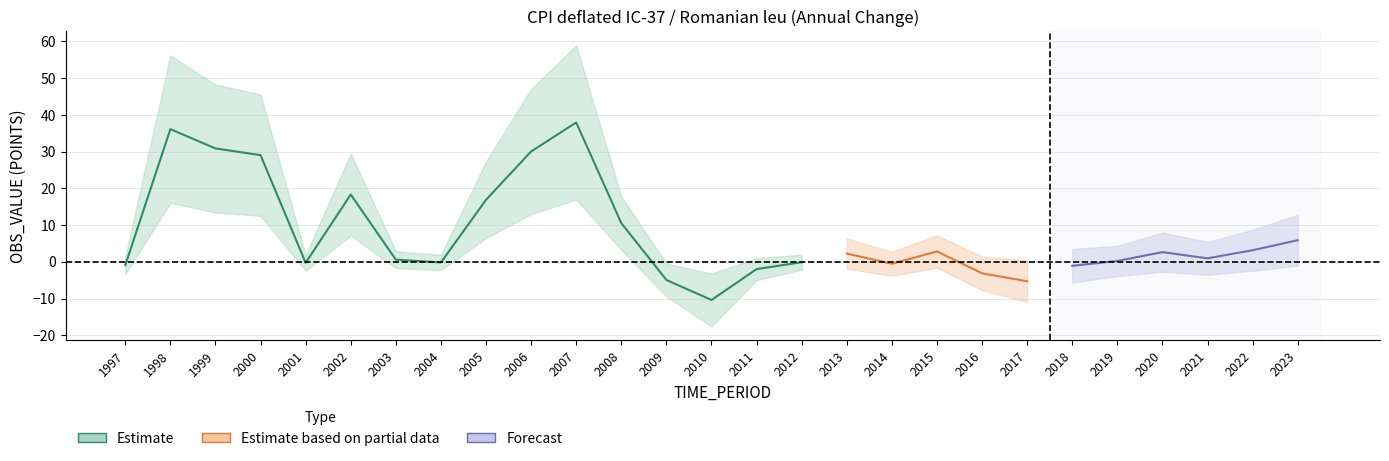

What is the sum of the values at 2004 and 2005?

16.7